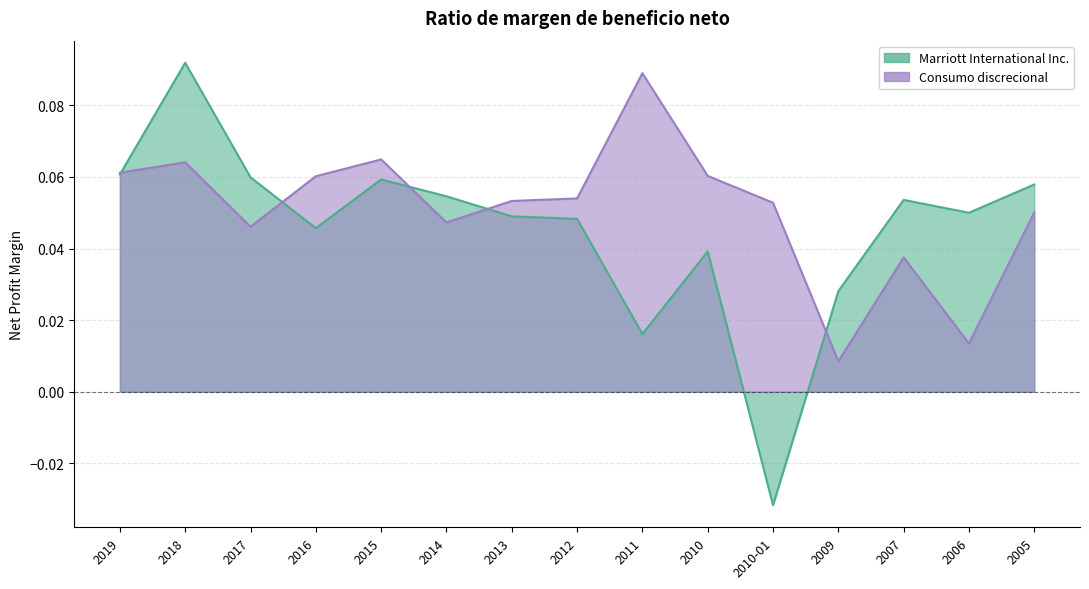

After their last crossing, which series has the higher values: Consumo discrecional or Marriott International Inc.?

Marriott International Inc.